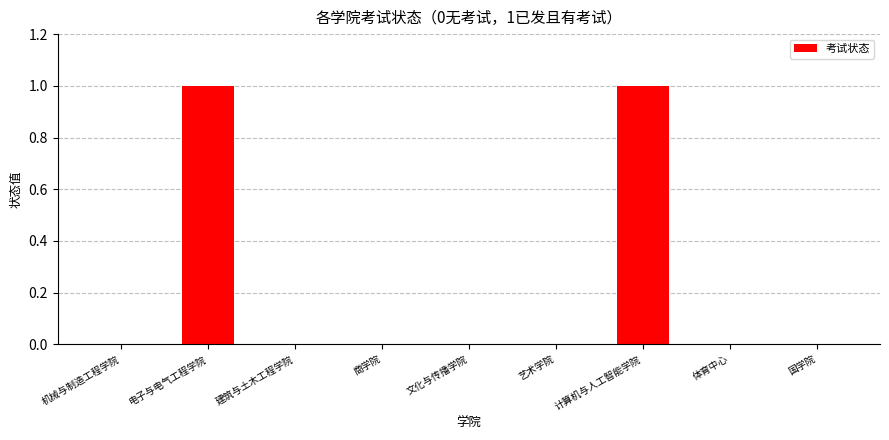

True or false: the data shows 0 at 建筑与土木工程学院.

True